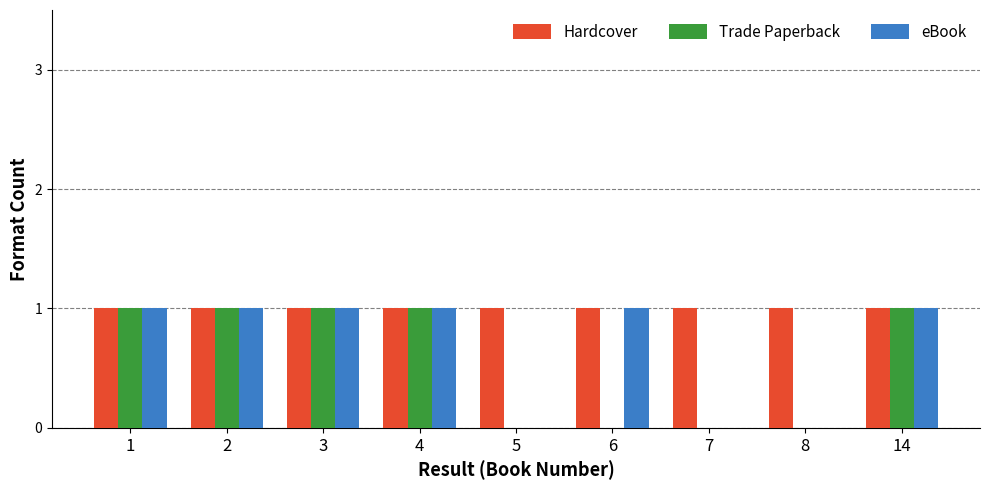

Are the bars horizontal?

No